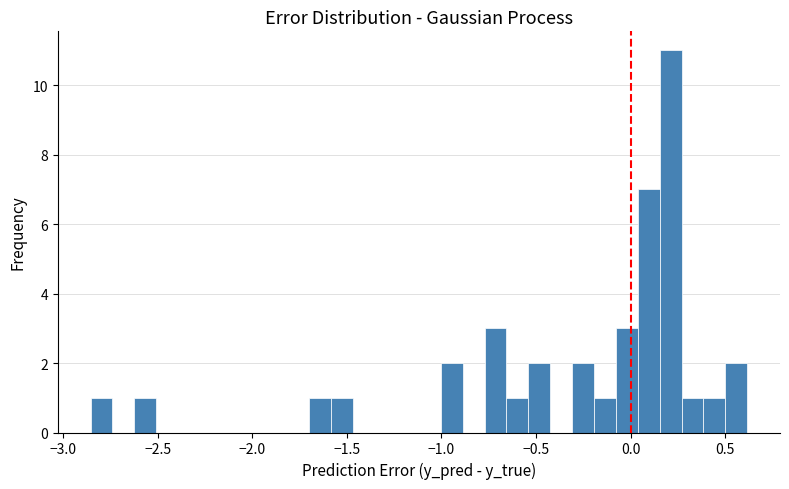

Around what value on the x-axis is the tallest bar? Give the approximate position of its centre, as read against the axis.

0.20